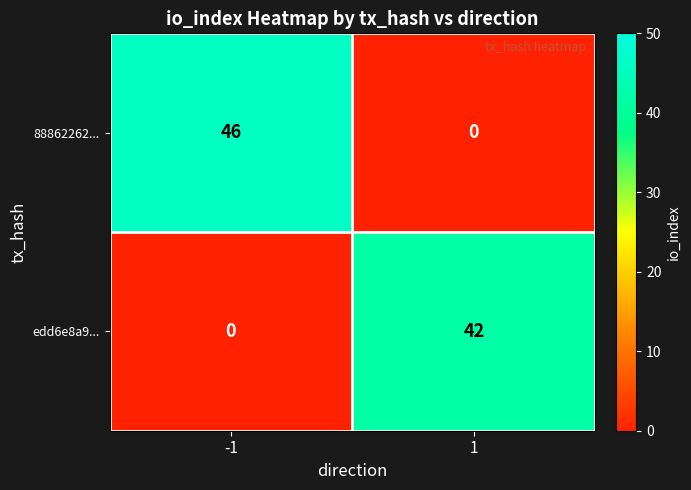

Which series has the largest range (max minus min)?

88862262...